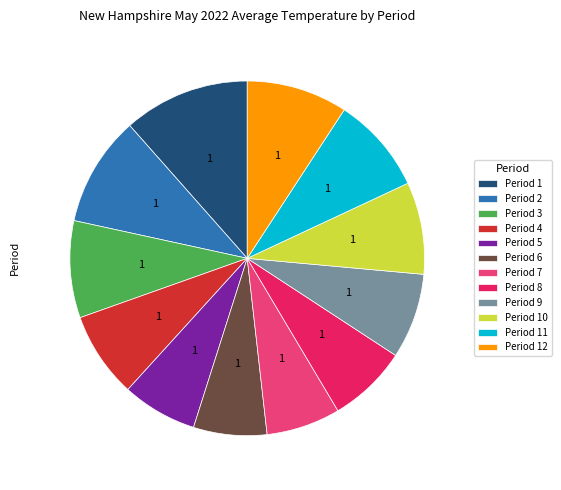

Is the sum of Period 6 and Period 10 greater than half?

No